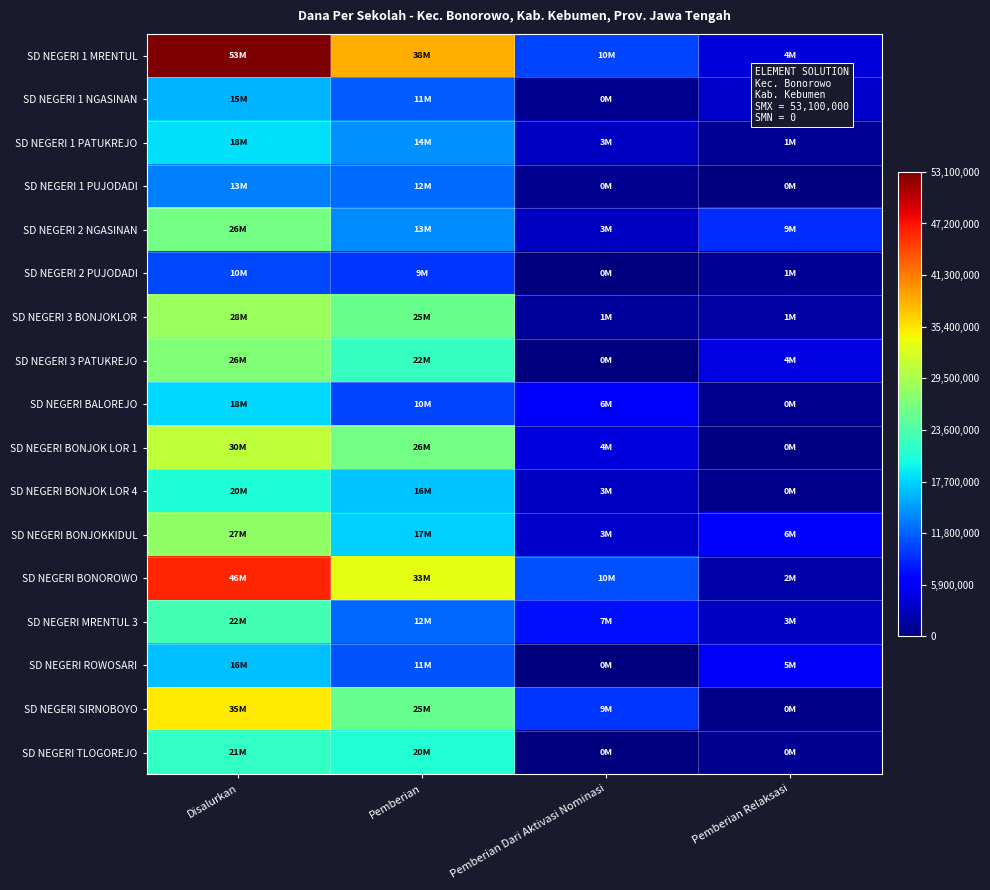

What is the greatest value displayed?

53100000